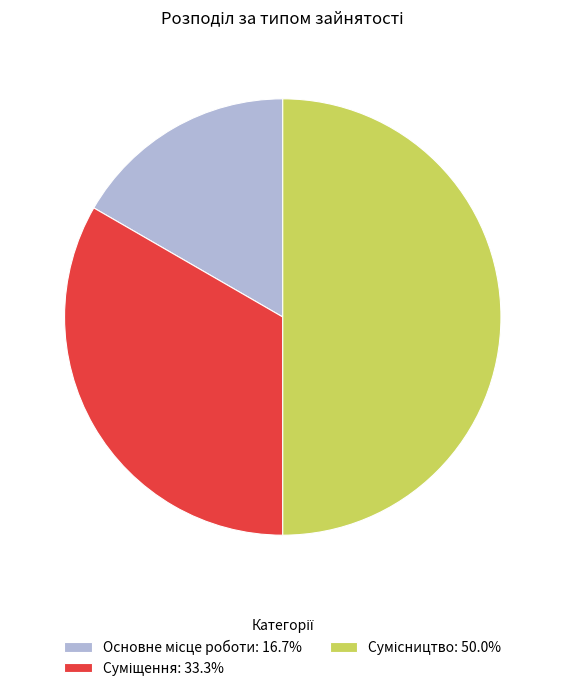

Do Основне місце роботи and Суміщення together represent more than half of the pie?

No